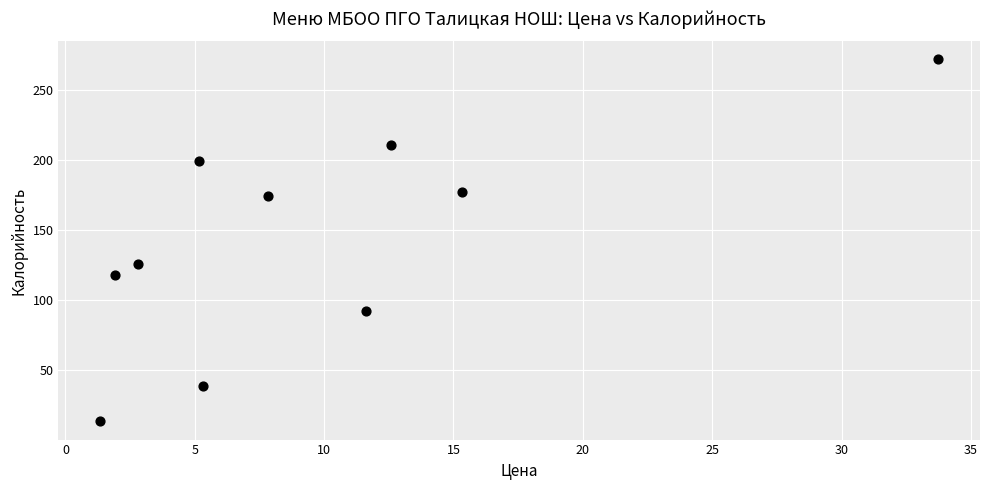

What is the average X value?

9.8